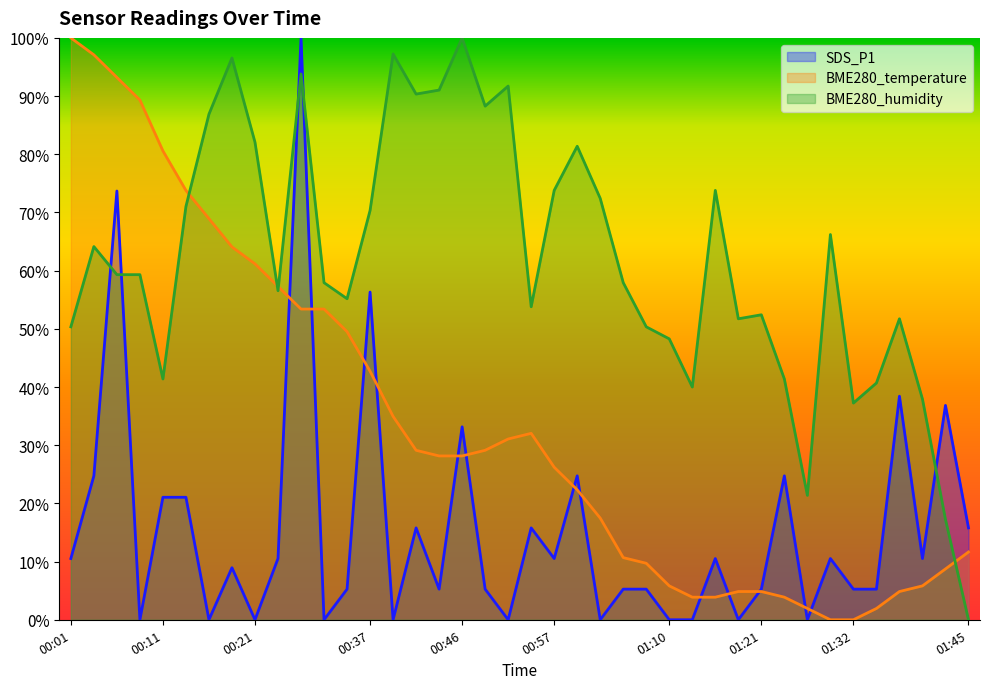

Between which two adjacent categories do BME280_humidity and BME280_temperature first intersect?

00:14 and 00:16